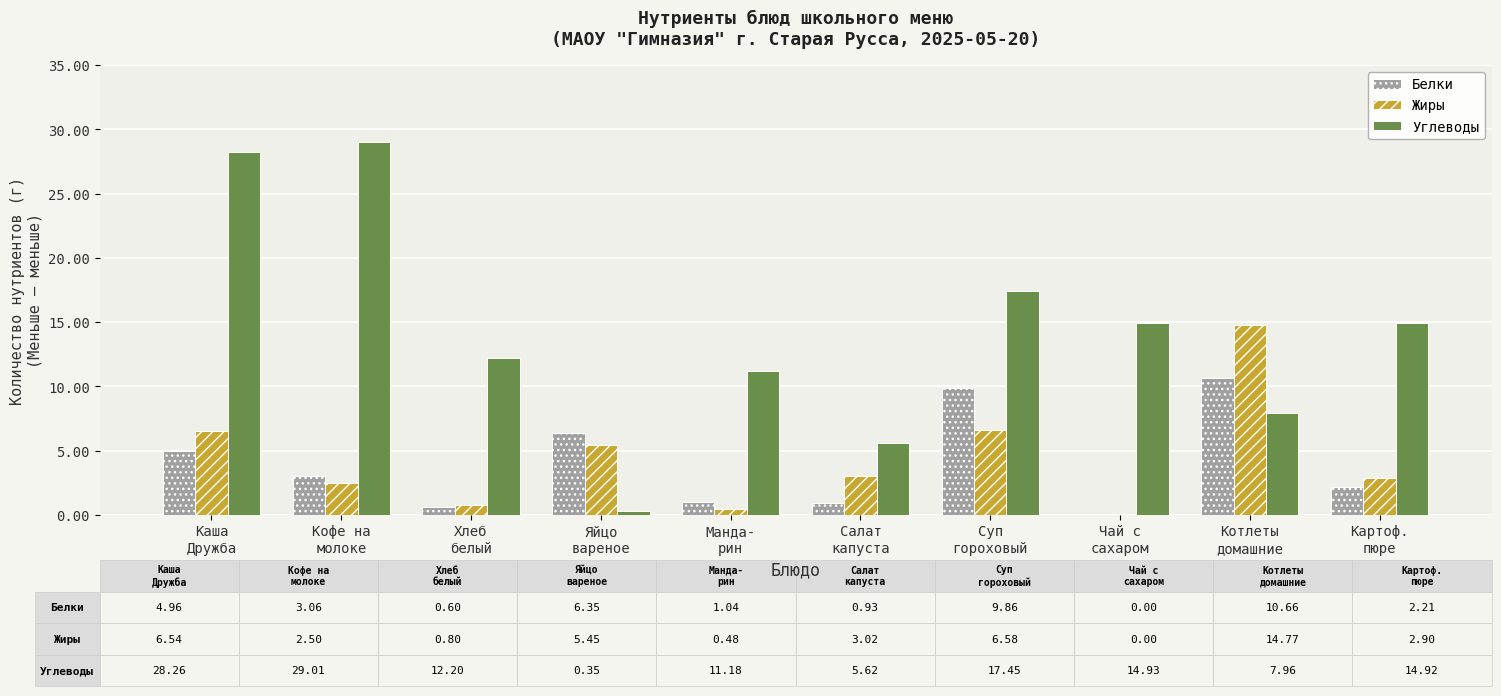

How many groups of bars are there?

10